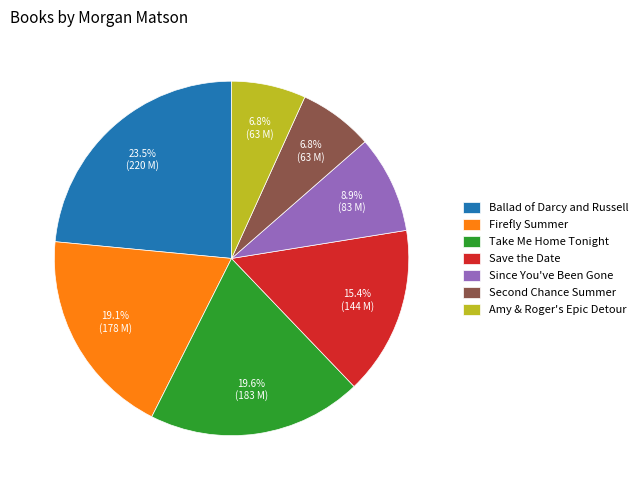

Approximately how many times larger is the value at Take Me Home Tonight compared to Firefly Summer?

1.0